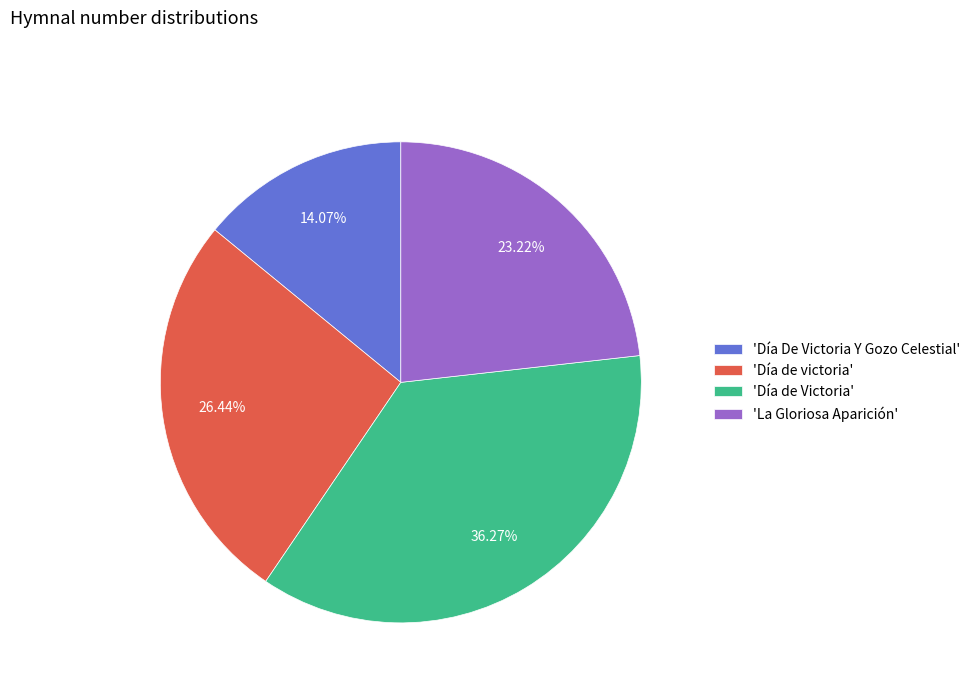

Do 'Día de Victoria' and 'Día de victoria' together represent more than half of the pie?

Yes